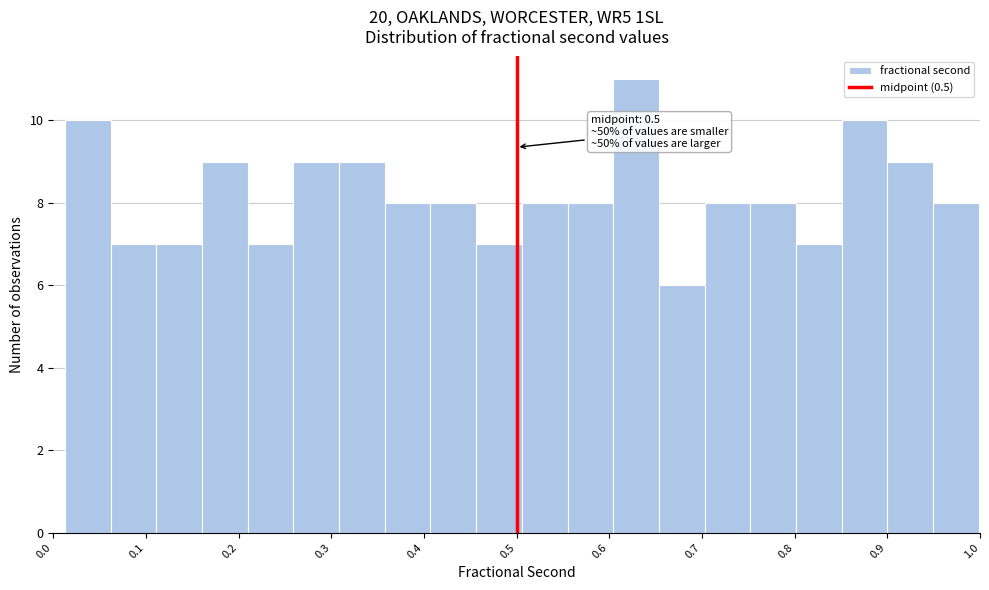

Over which range of the x-axis is the bar tallest?

0.60 to 0.65